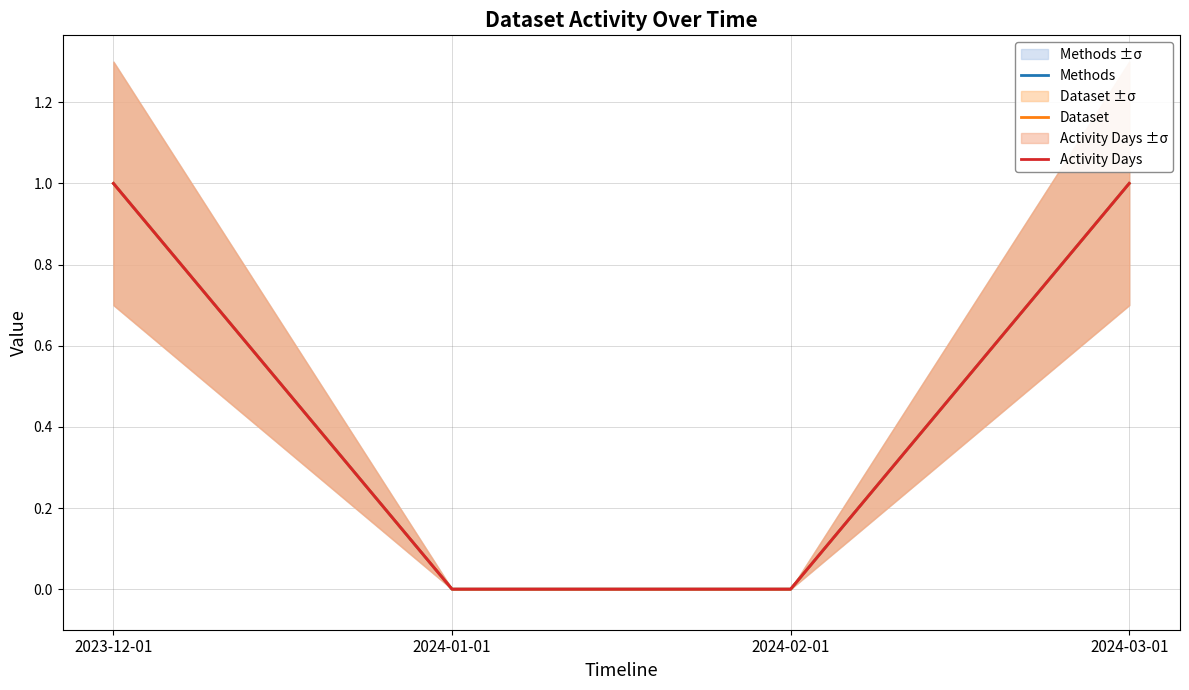

What position from the right is 2023-12-01?

4